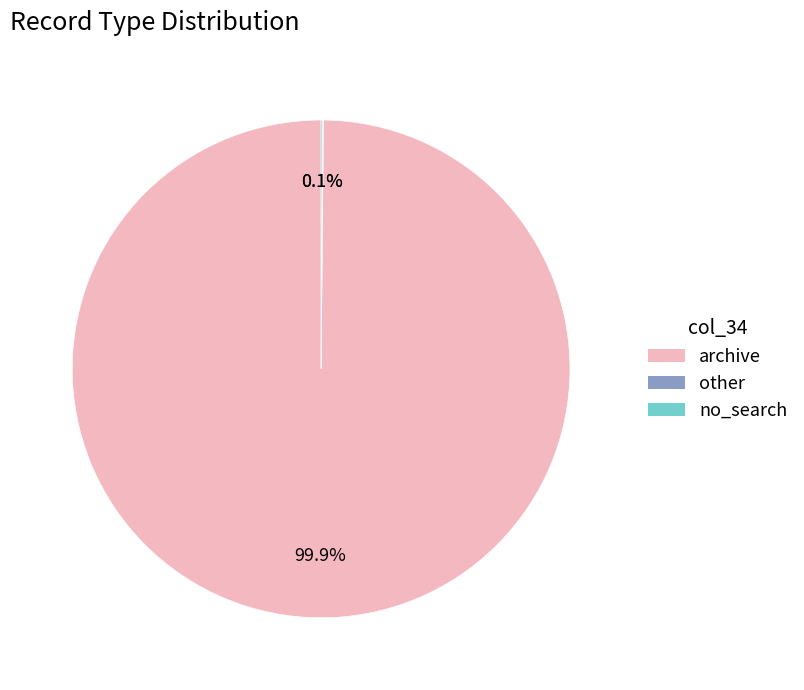

Which slice is the largest?

archive